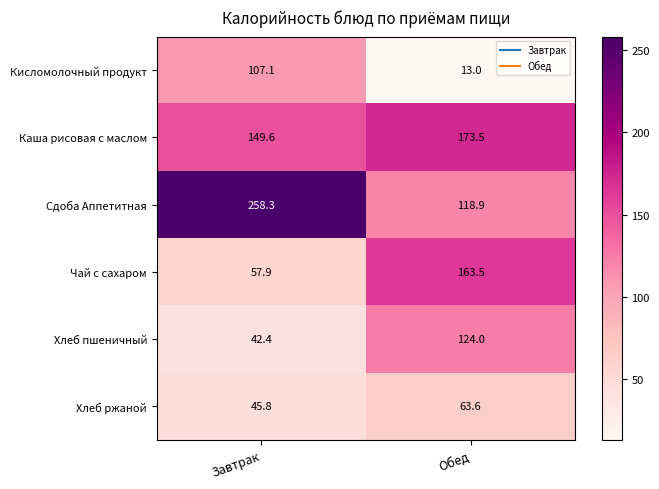

Reading right to left, what are all the values shown in this chart?

Кисломолочный продукт: Обед=13.0	Завтрак=107.1
Каша рисовая с маслом: Обед=173.5	Завтрак=149.6
Сдоба Аппетитная: Обед=118.9	Завтрак=258.3
Чай с сахаром: Обед=163.5	Завтрак=57.9
Хлеб пшеничный: Обед=124.0	Завтрак=42.4
Хлеб ржаной: Обед=63.6	Завтрак=45.8